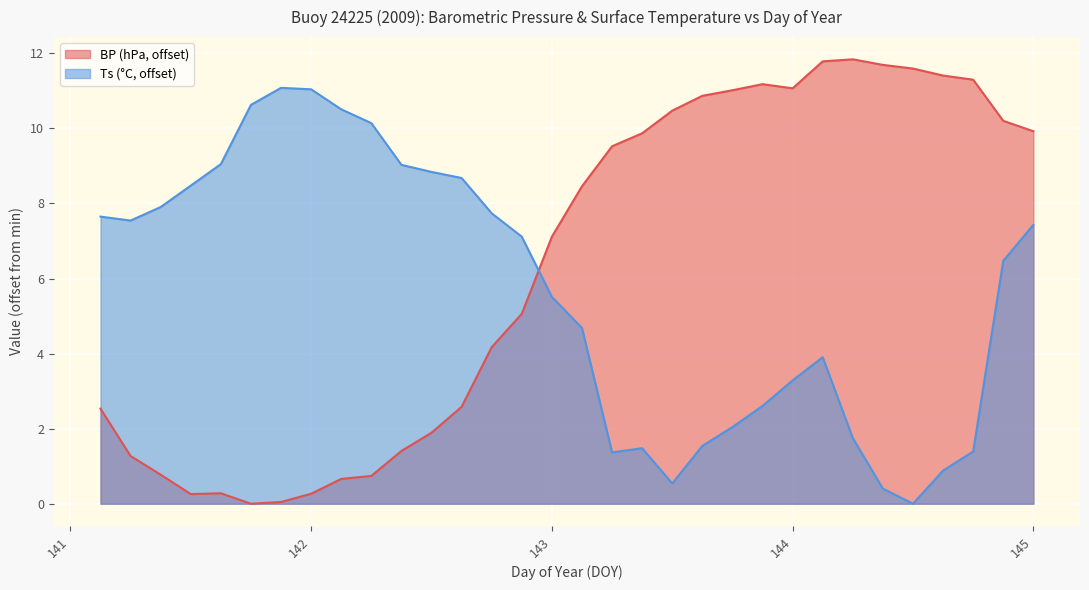

How many data points in Ts are above 7?

16